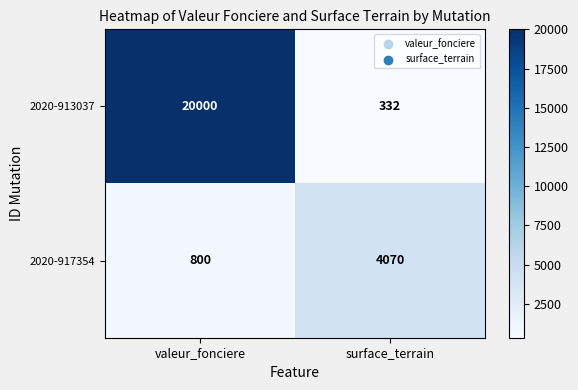

What is the difference between the highest and lowest values at surface_terrain?

3738